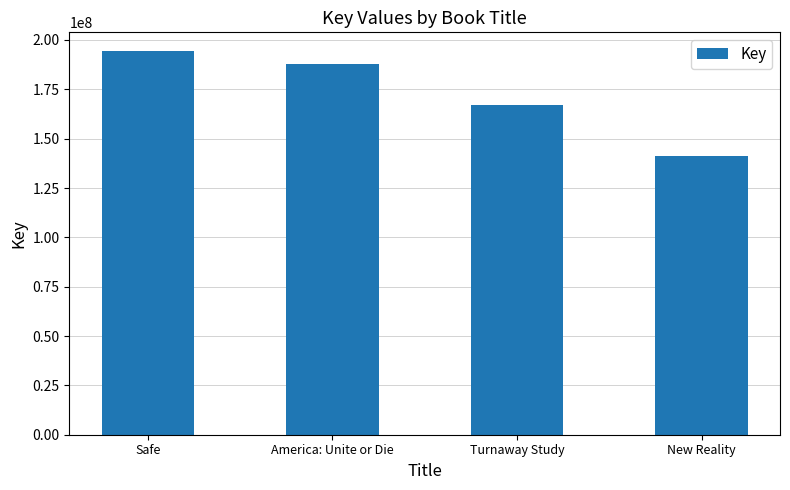

The value at Turnaway Study is 167250526. True or false?

True